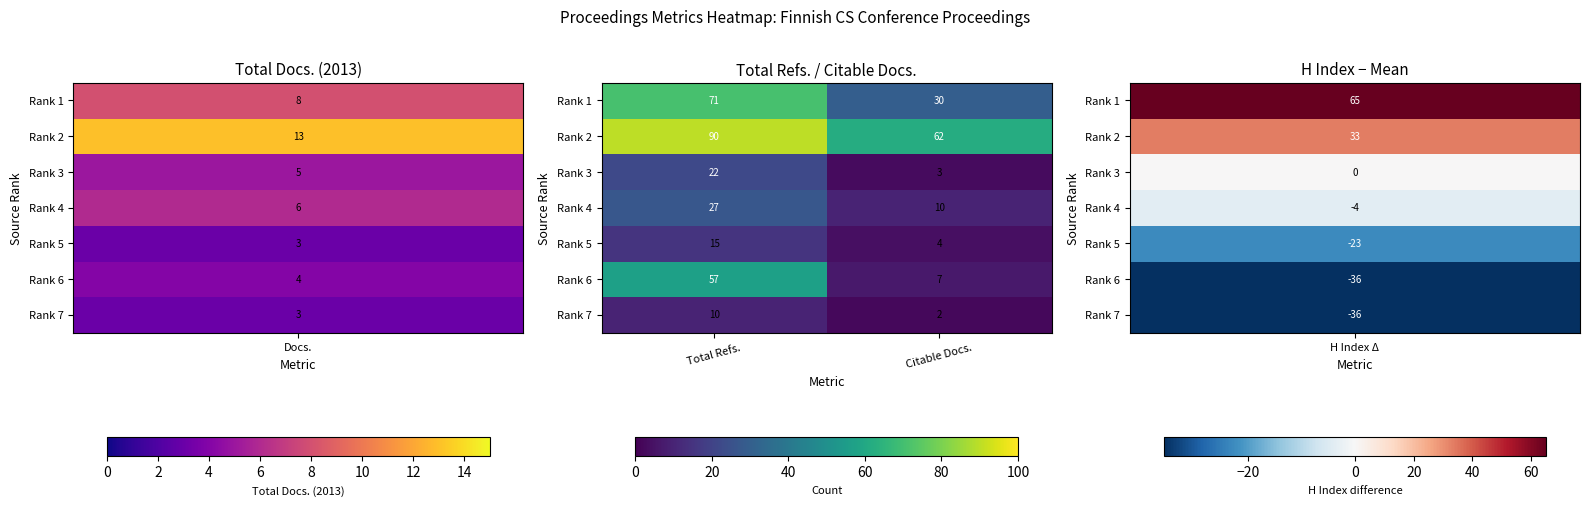

Rank the series by their maximum value, from lowest to highest.

Rank 7, Rank 5, Rank 3, Rank 4, Rank 6, Rank 1, Rank 2